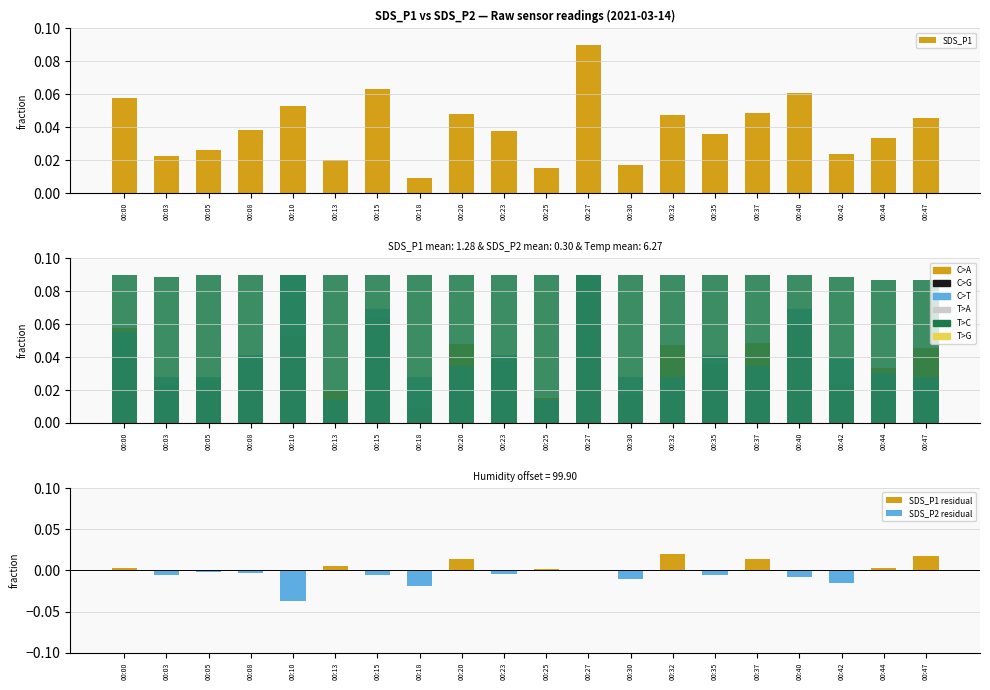

Reading right to left, what are all the values shown in this chart?

SDS_P1: 0.0	0.0	0.0	0.1	0.0	0.0	0.0	0.0	0.1	0.0	0.0	0.0	0.0	0.1	0.0	0.1	0.0	0.0	0.0	0.1
SDS_P2: 0.0	0.0	0.0	0.1	0.0	0.0	0.0	0.0	0.1	0.0	0.0	0.0	0.0	0.1	0.0	0.1	0.0	0.0	0.0	0.1
Temp: 0.1	0.1	0.1	0.1	0.1	0.1	0.1	0.1	0.1	0.1	0.1	0.1	0.1	0.1	0.1	0.1	0.1	0.1	0.1	0.1
SDS_P1 residual: 0.0	0.0	0.0	0.0	0.0	0.0	0.0	0.0	0.0	0.0	0.0	0.0	0.0	0.0	0.0	0.0	0.0	0.0	0.0	0.0
SDS_P2 residual: 0.0	0.0	-0.0	-0.0	0.0	-0.0	0.0	-0.0	0.0	0.0	-0.0	0.0	-0.0	-0.0	0.0	-0.0	-0.0	-0.0	-0.0	0.0